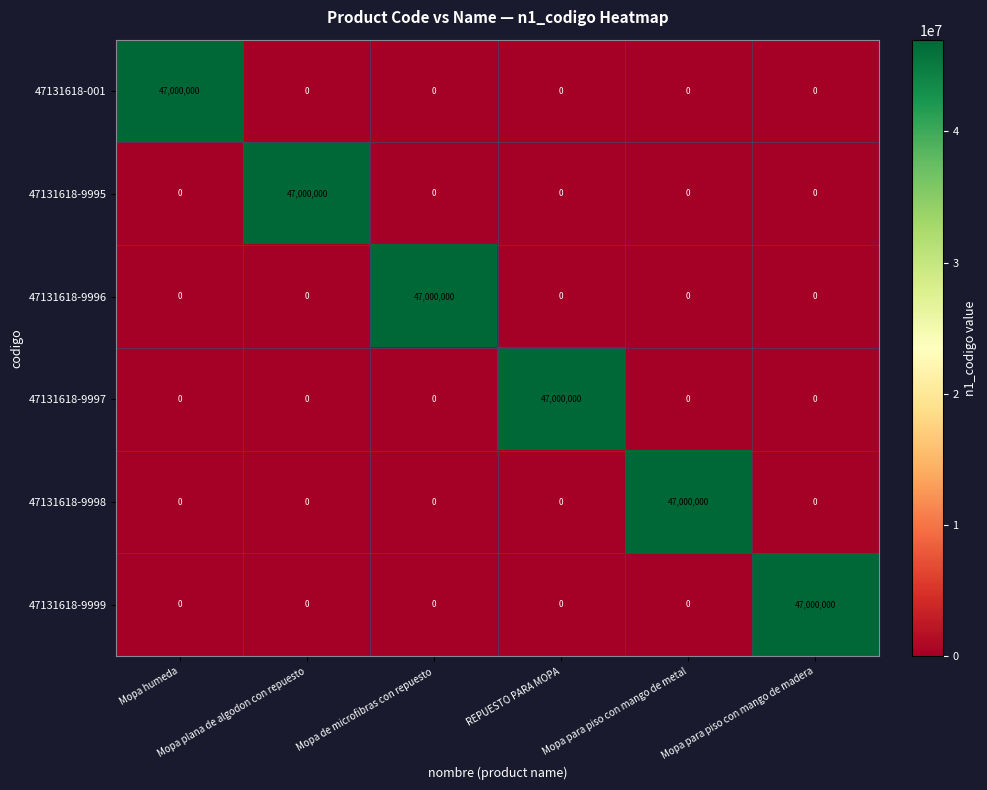

What is the difference between the maximum and minimum values in the 47131618-9996 series?

47000000